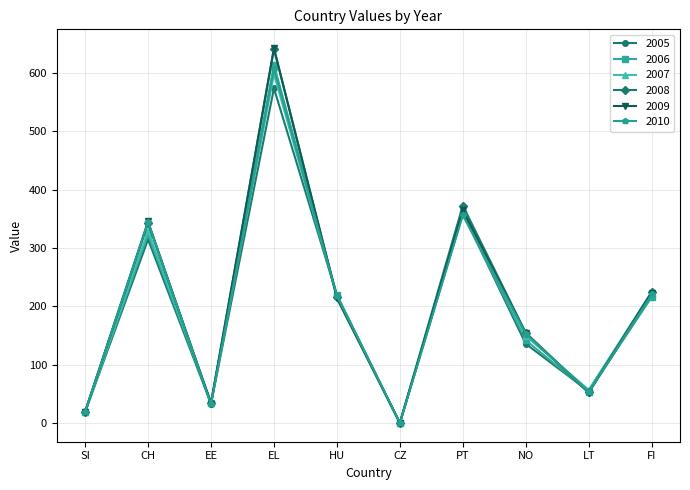

Is the value of 2006 at HU greater than the value of 2008 at LT?

Yes